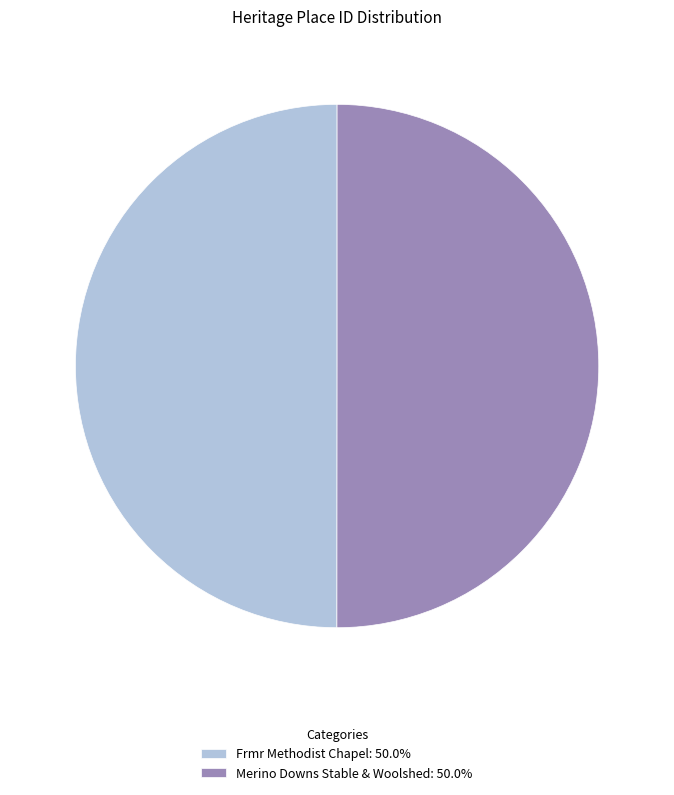

What is the ratio of the value at Frmr Methodist Chapel: 50.0% to the value at Merino Downs Stable & Woolshed: 50.0%?

1.0